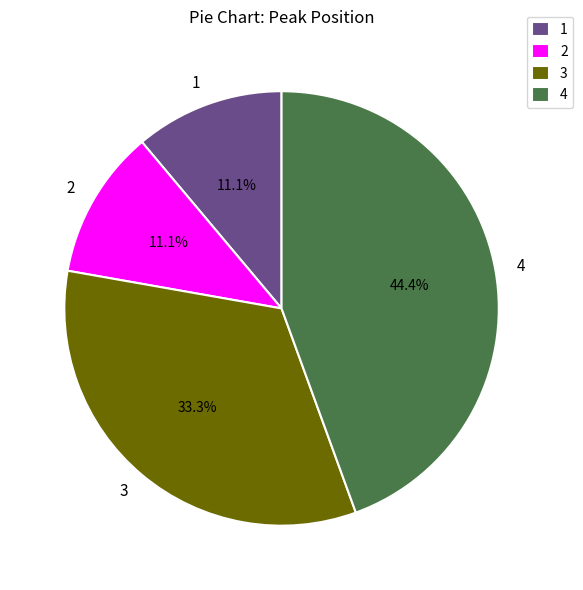

Is the sum of 3 and 2 greater than half?

No